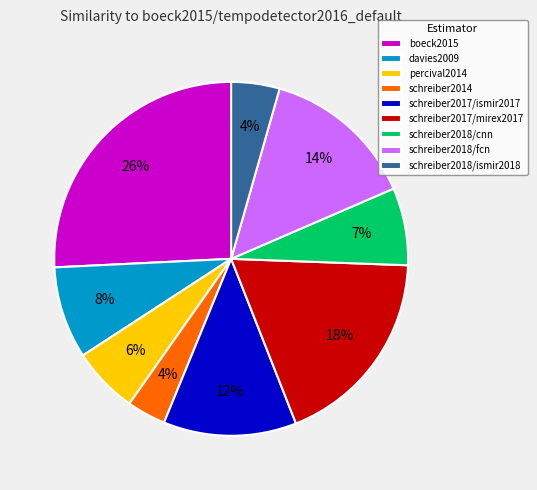

Does schreiber2018/cnn represent more than half of the total?

No